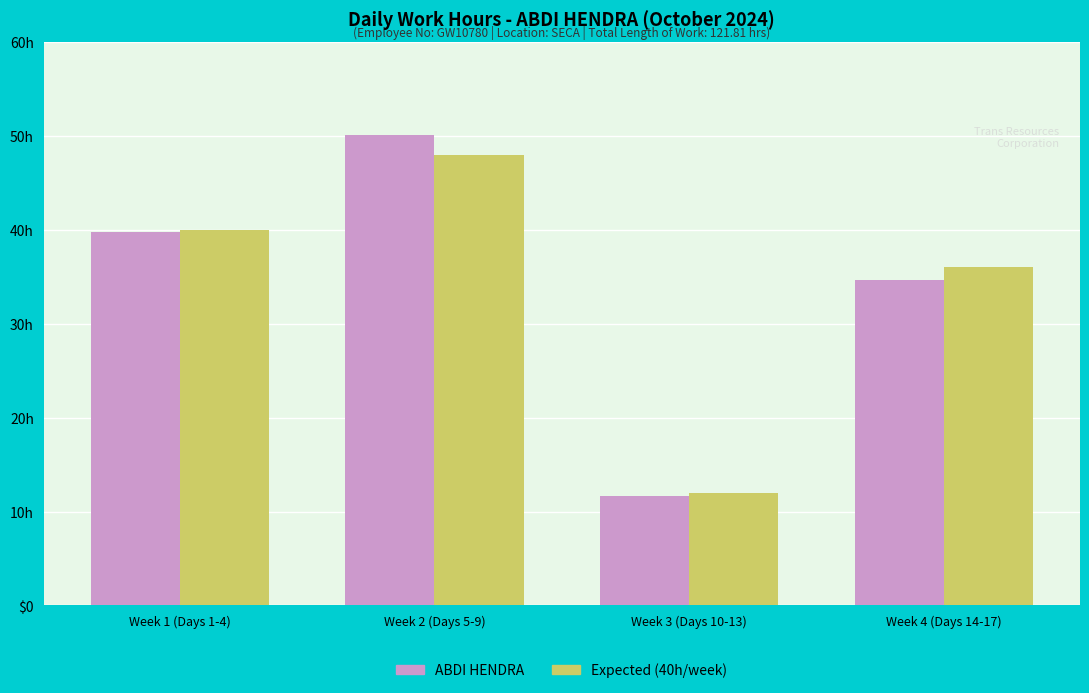

At which category is the sum across all series the highest?

Week 2 (Days 5-9)